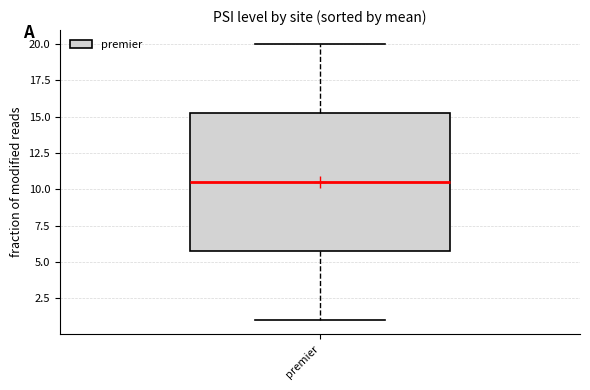

Where does the lower whisker of the box for premier end on the y-axis? The values are not printed on the chart, so give them approximately, as read against the axis.

1.0